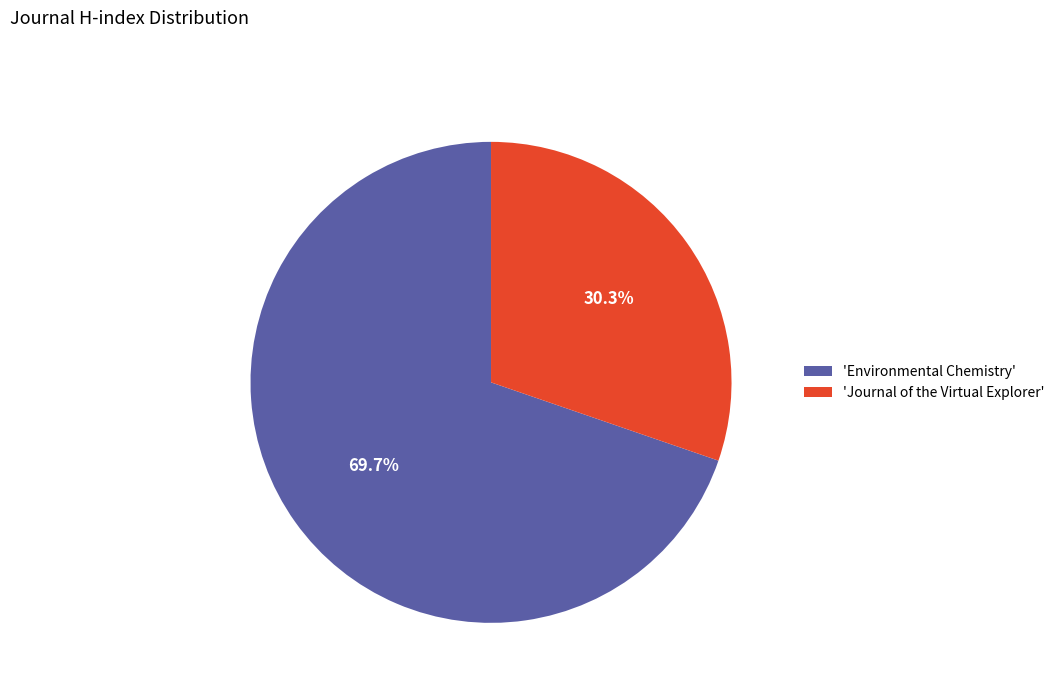

What is the ratio of the value at 'Journal of the Virtual Explorer' to the value at 'Environmental Chemistry'?

0.4